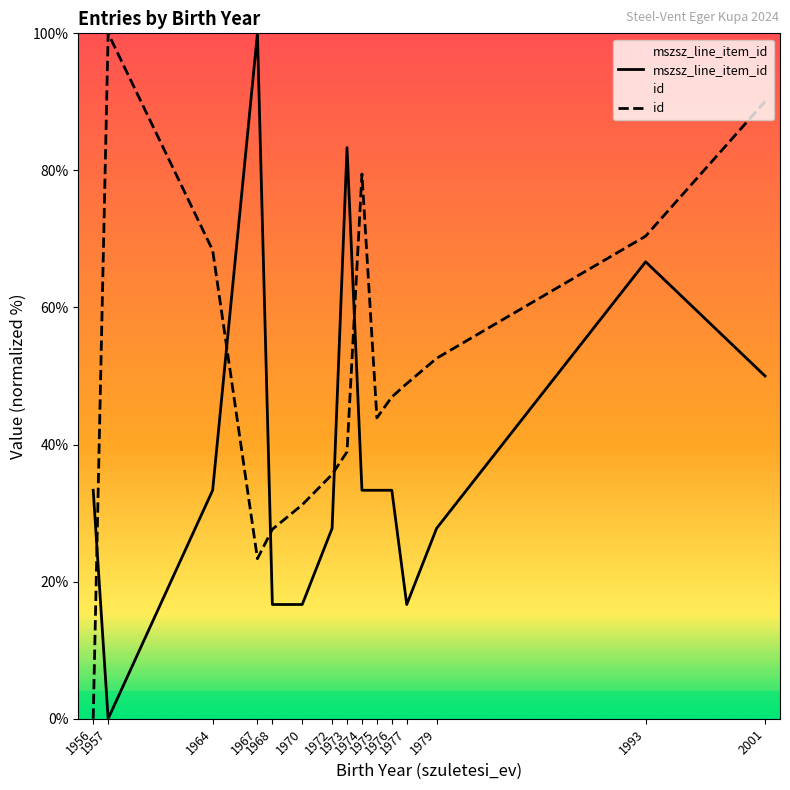

List the labels in order of id value, smallest first.

1956, 1967, 1968, 1970, 1972, 1973, 1975, 1976, 1977, 1979, 1964, 1993, 1974, 2001, 1957